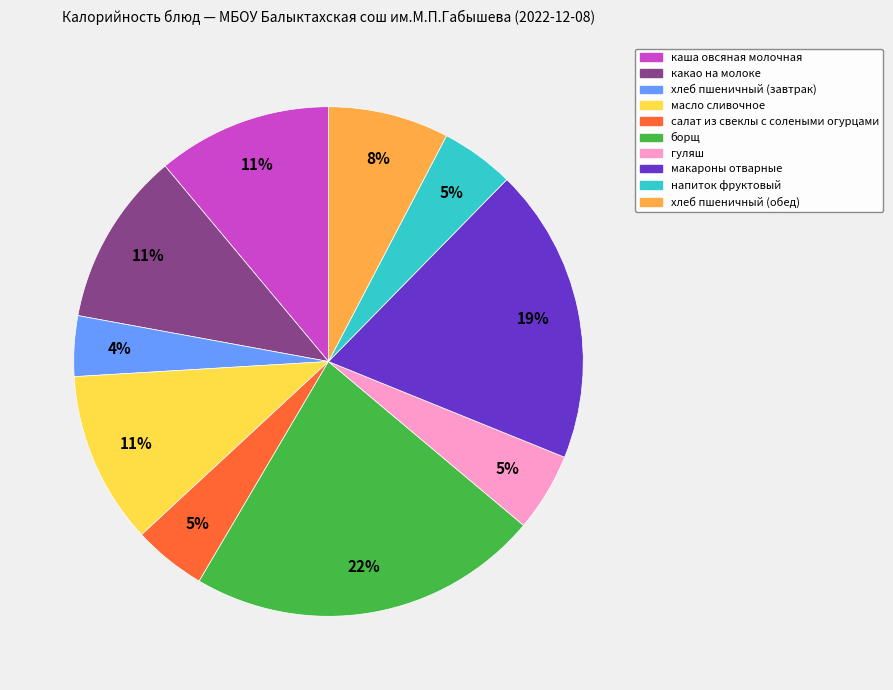

Does борщ represent more than half of the total?

No